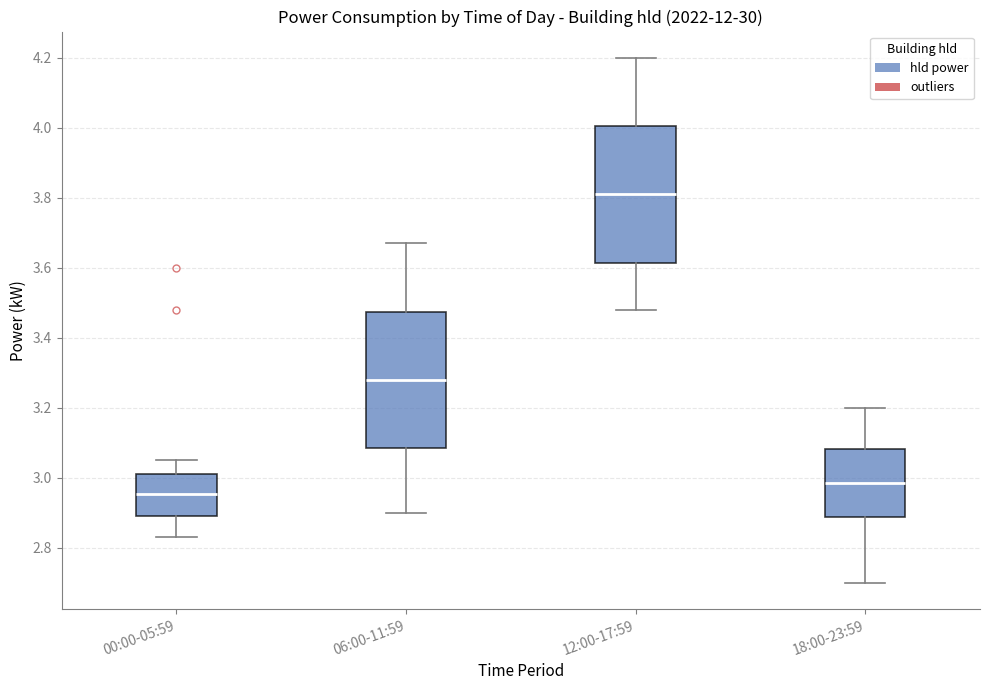

Which box has the highest median line?

12:00-17:59